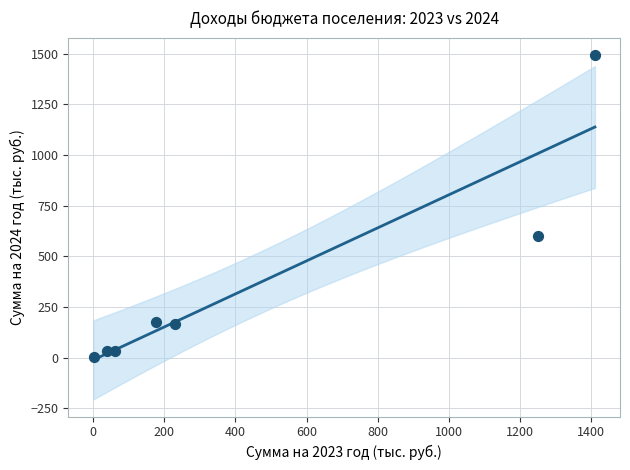

What is the range of X values (max minus min)?

1410